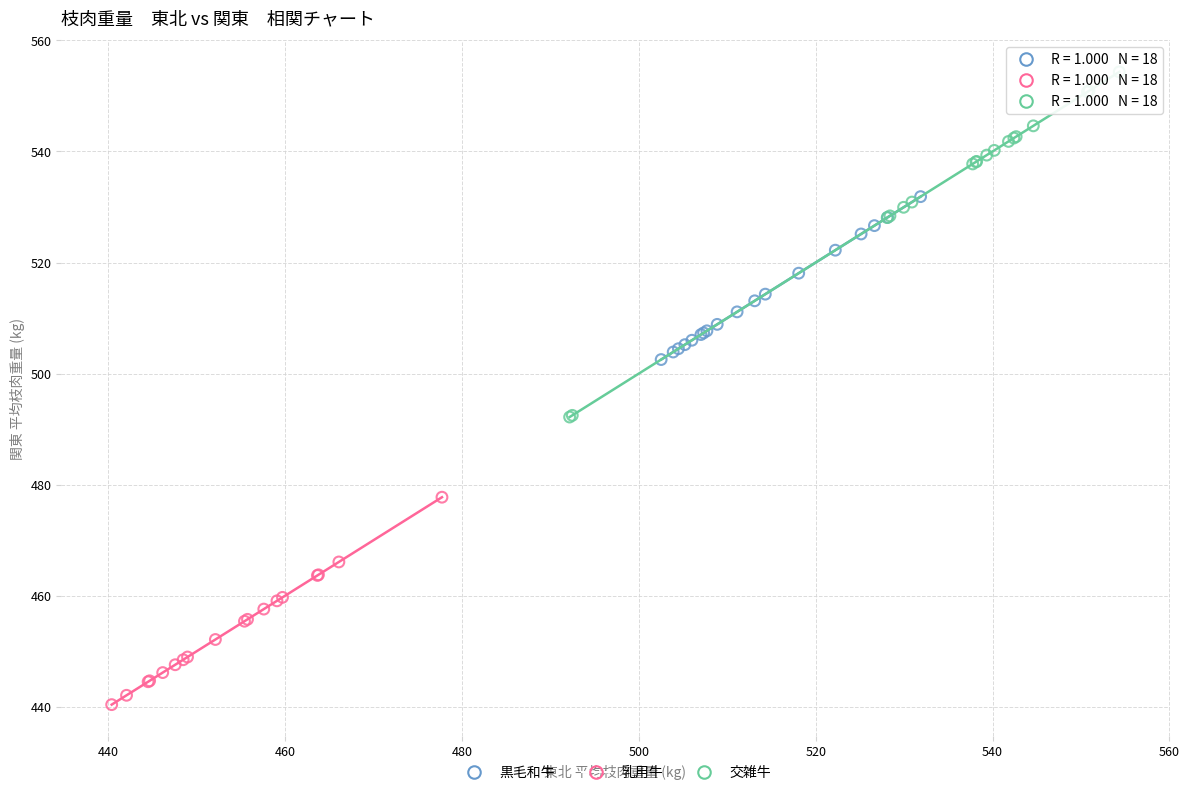

Which series reaches the maximum Y coordinate?

交雑牛